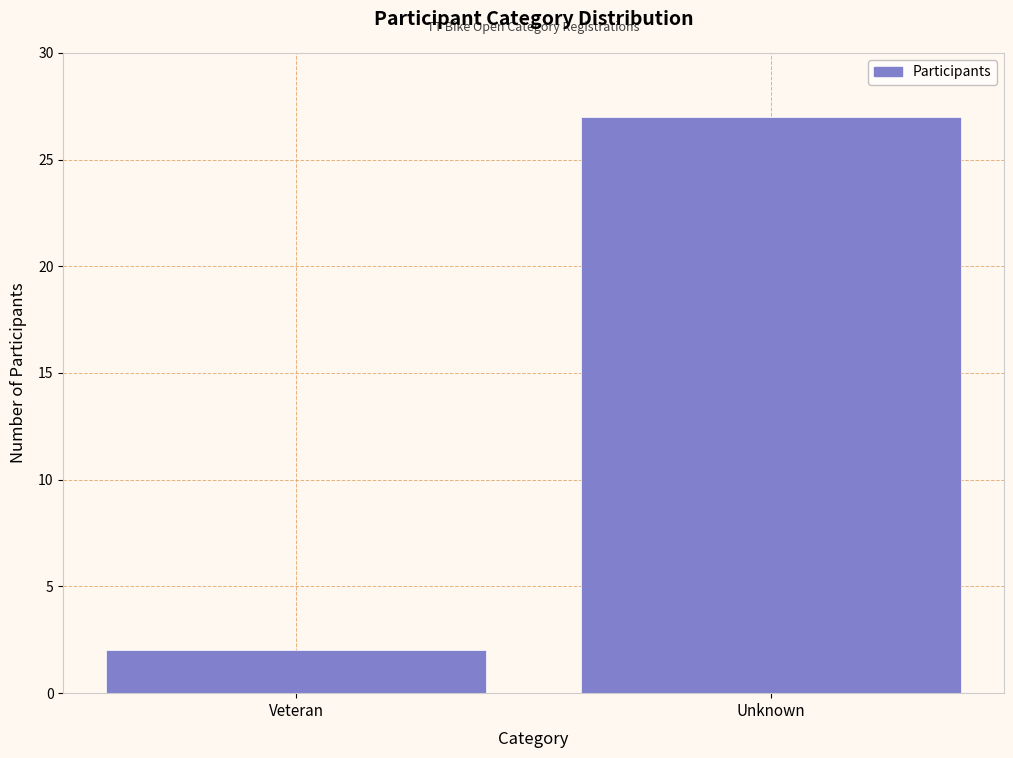

Reading left to right, extract all data points from this chart.

Veteran=2	Unknown=27